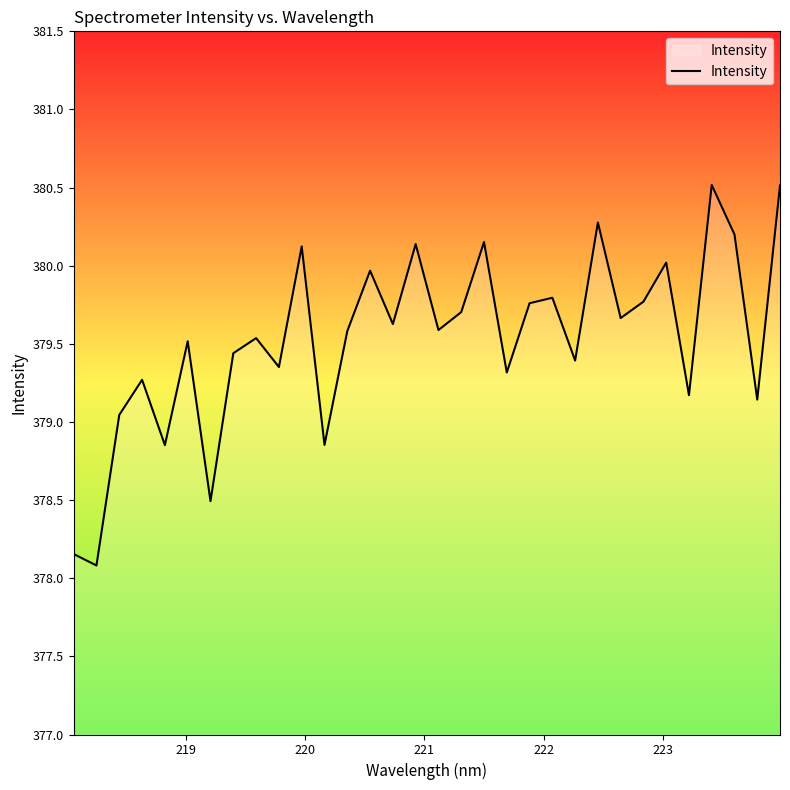

What is the difference between the maximum and minimum values?

2.4